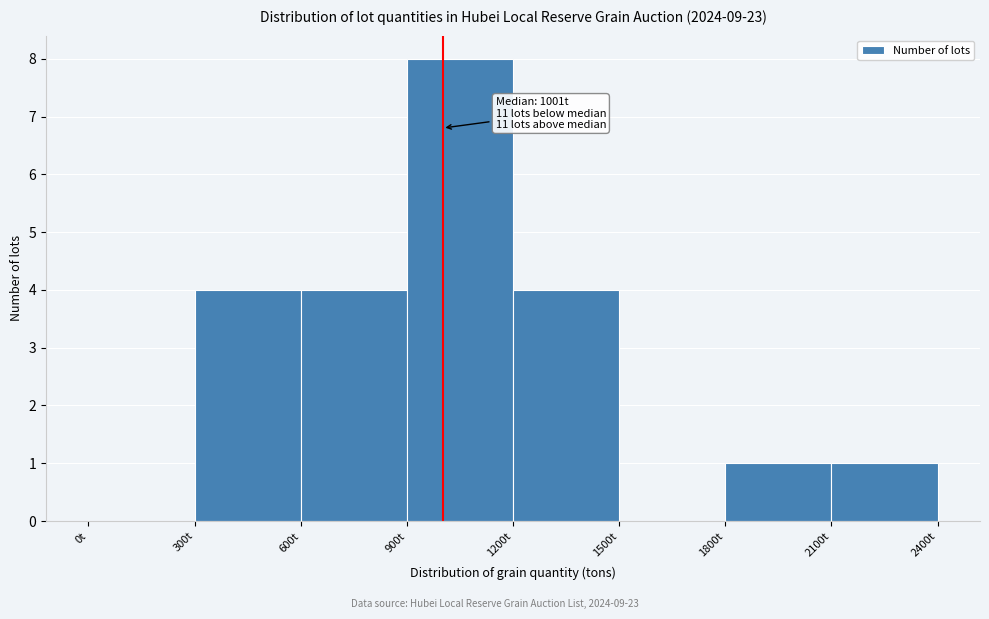

Which range on the x-axis has the tallest bar?

900 to 1200